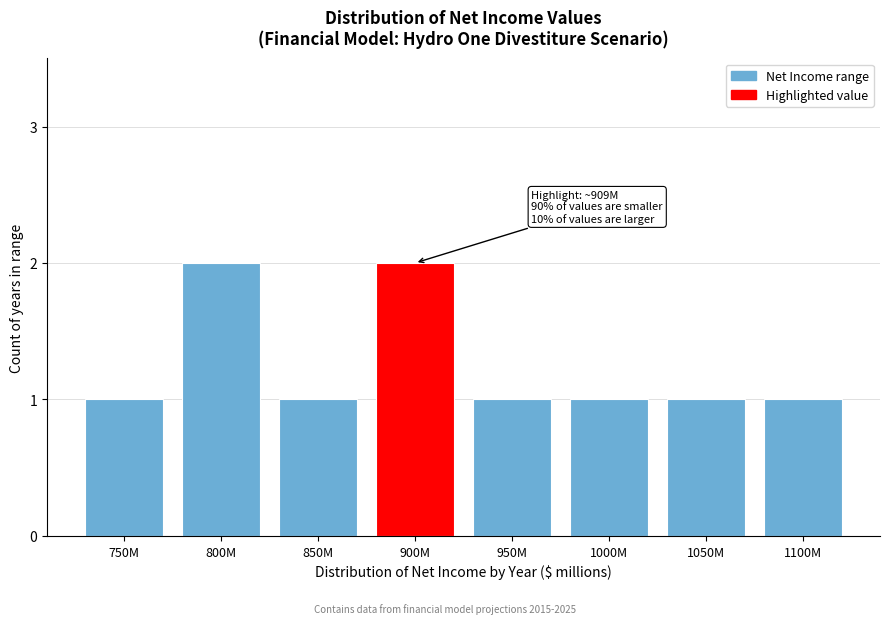

Reading left to right, what are all the values shown in this chart?

750M=1	800M=2	850M=1	900M=2	950M=1	1000M=1	1050M=1	1100M=1